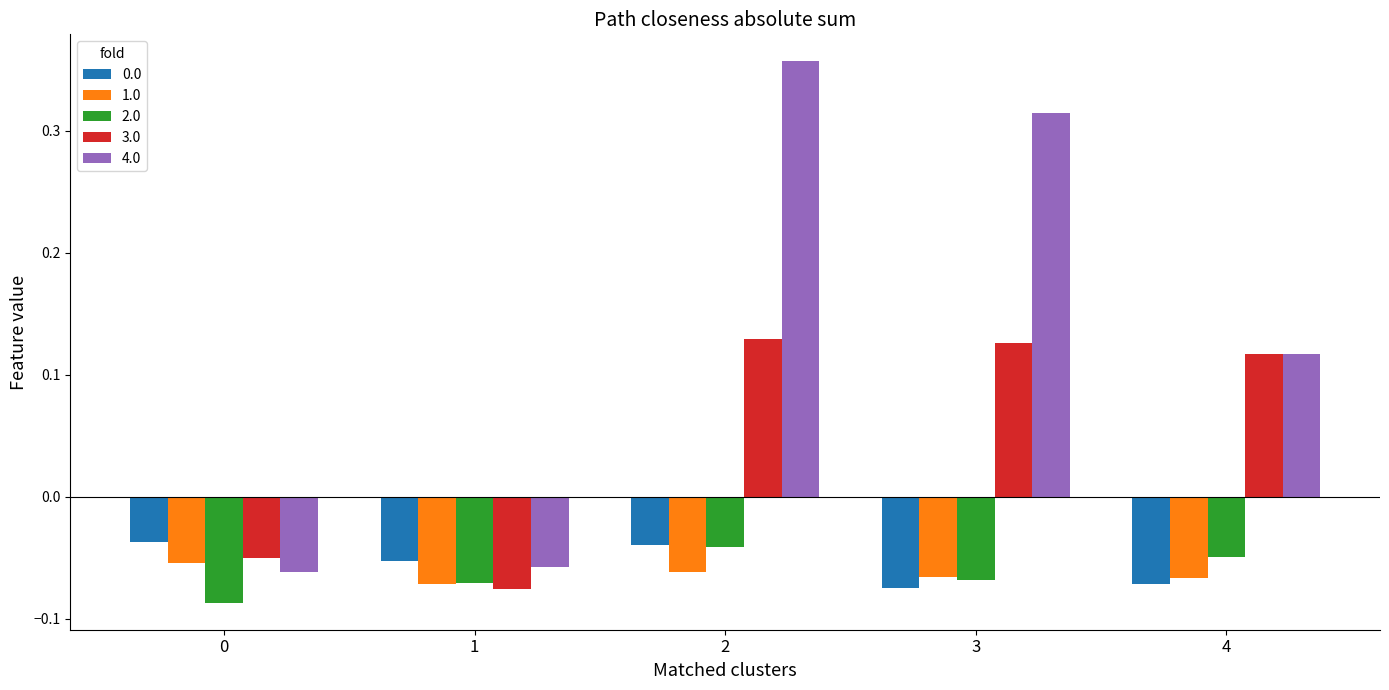

True or false: 3.0 has a value of 0.2 at 3.

False